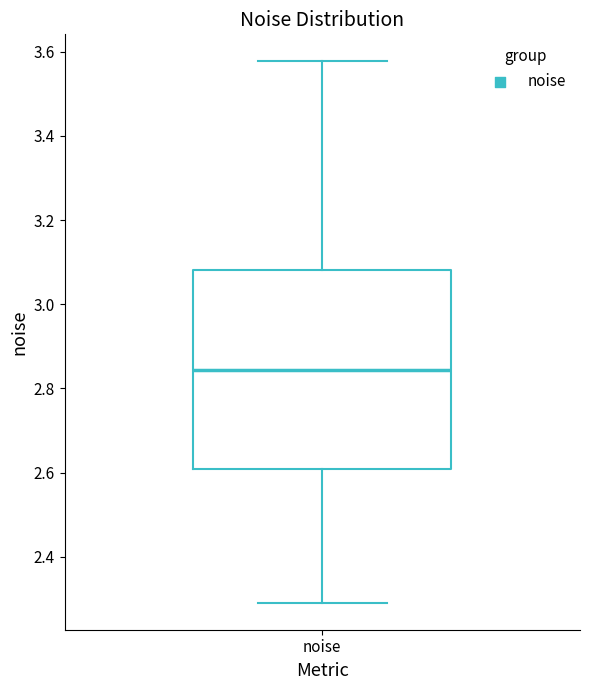

Transcribe this box plot: give where the median line is, the range the box spans, and where the two whiskers end, as read against the y-axis. The values are not printed on the chart, so give them approximately, as read against the axis.

median 2.84, box 2.60 to 3.08, whiskers 2.30 to 3.58